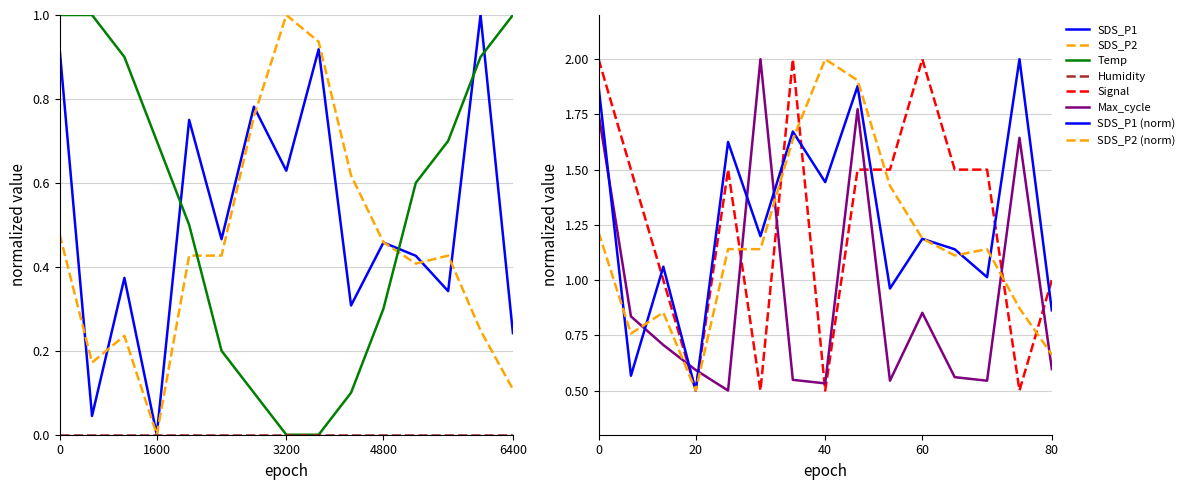

What is the value of the Max_cycle point at the 10th from the left?

0.5